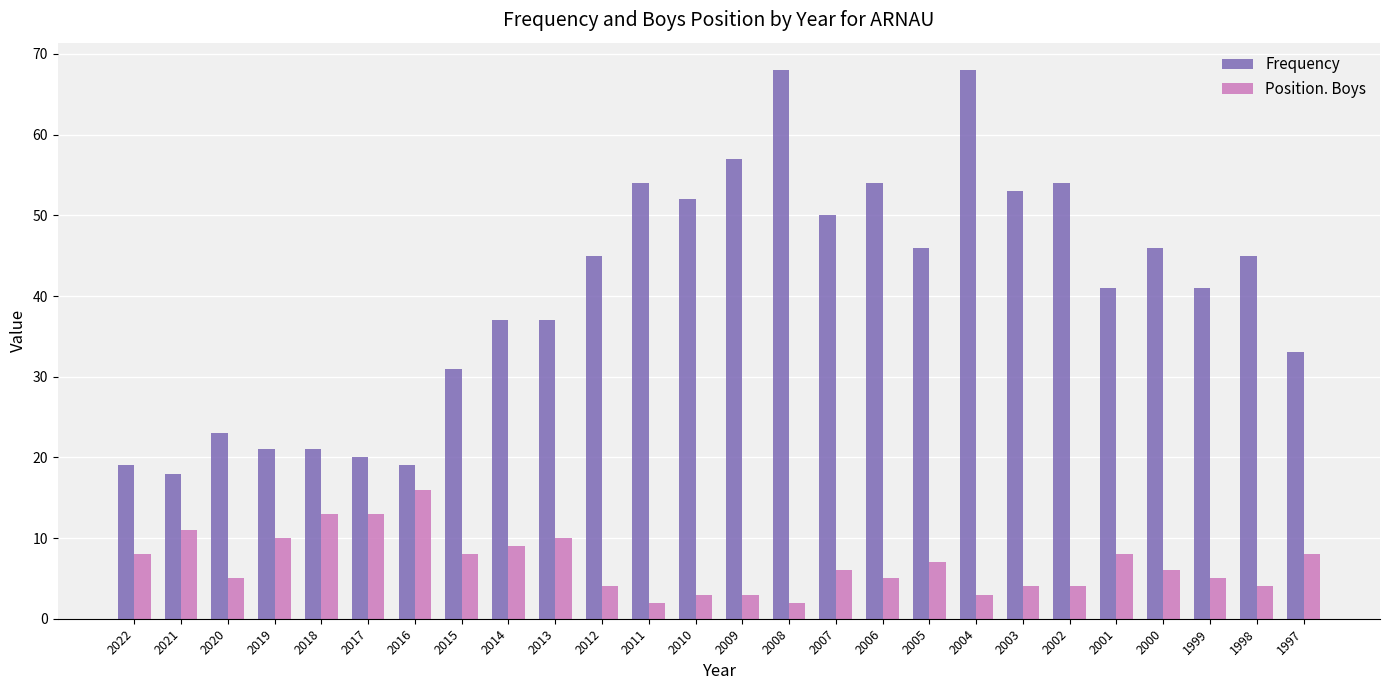

List the series in order of their peak value, lowest first.

Position. Boys, Frequency